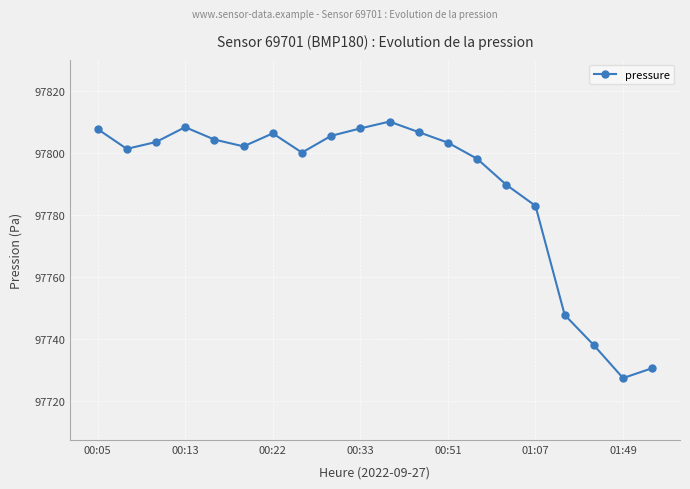

What is the smallest value displayed?

97727.4